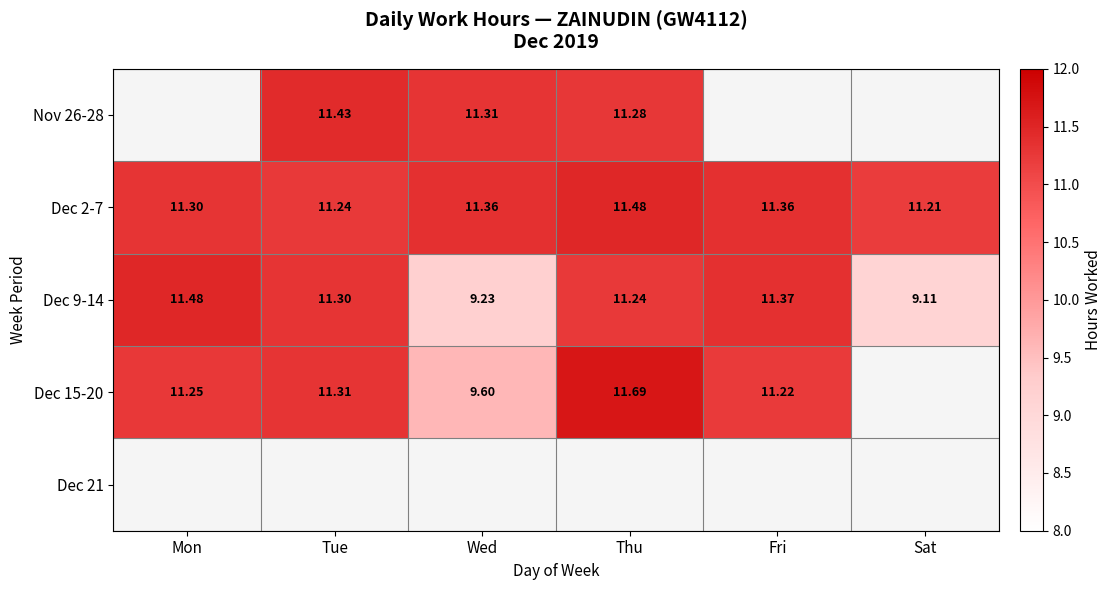

How many data points does each series have?

6